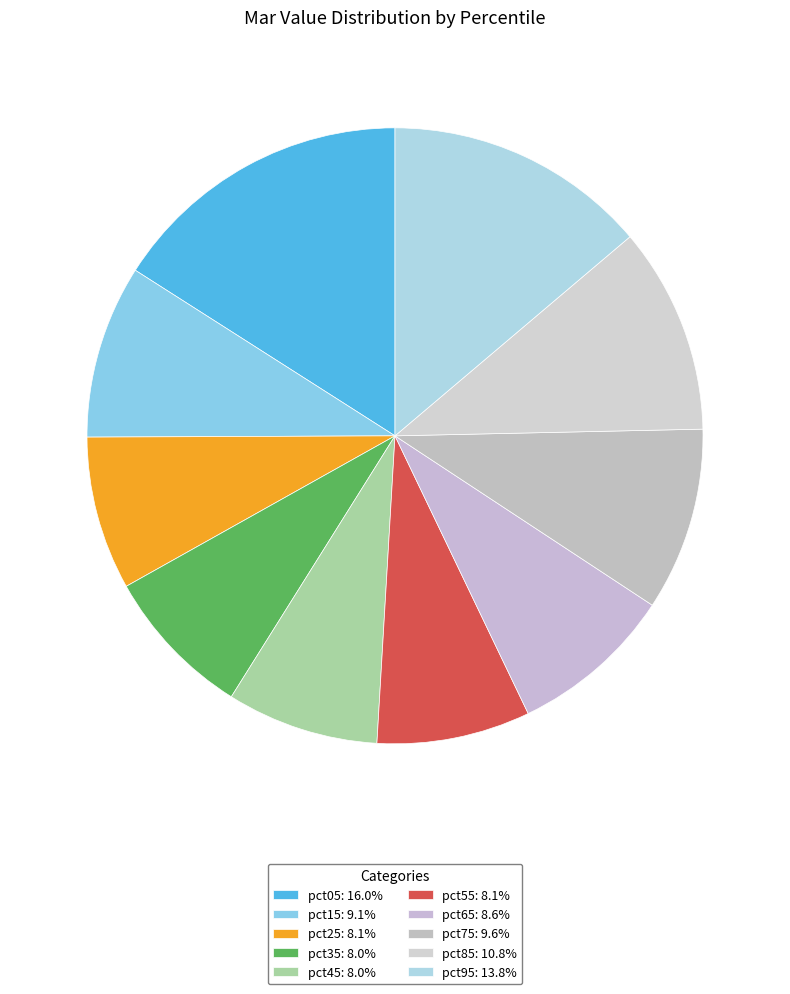

Between pct95 and pct55, which is larger?

pct95